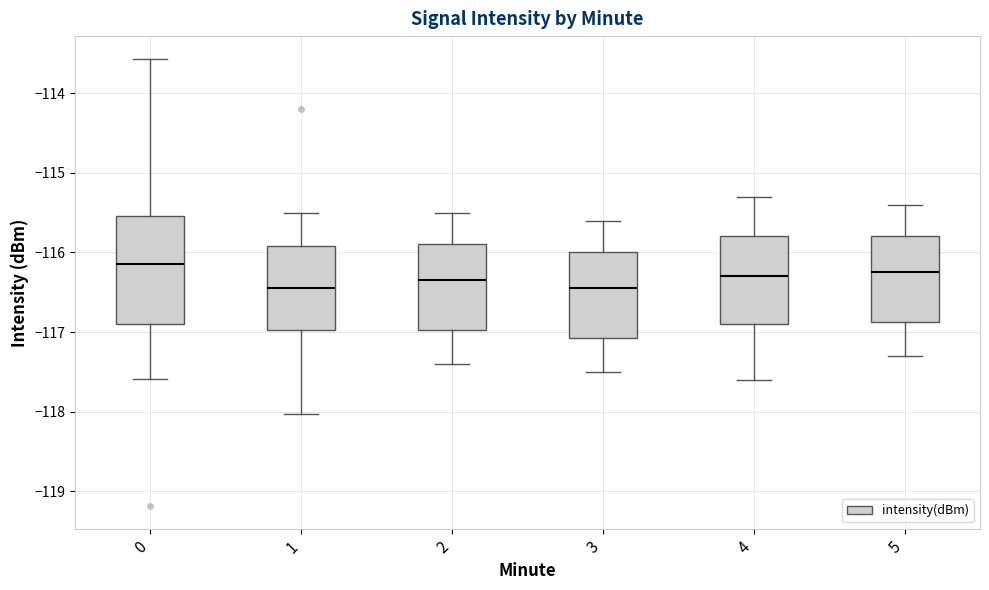

Reading left to right, transcribe this box plot: for each box, give where its median line is, the range the box spans, and where its two whiskers end, as read against the y-axis. The values are not printed on the chart, so give them approximately, as read against the axis.

0: median -116.1, box -116.9 to -115.5, whiskers -117.6 to -113.6
1: median -116.4, box -117.0 to -115.9, whiskers -118.0 to -115.5
2: median -116.3, box -117.0 to -115.9, whiskers -117.4 to -115.5
3: median -116.4, box -117.1 to -116.0, whiskers -117.5 to -115.6
4: median -116.3, box -116.9 to -115.8, whiskers -117.6 to -115.3
5: median -116.2, box -116.9 to -115.8, whiskers -117.3 to -115.4